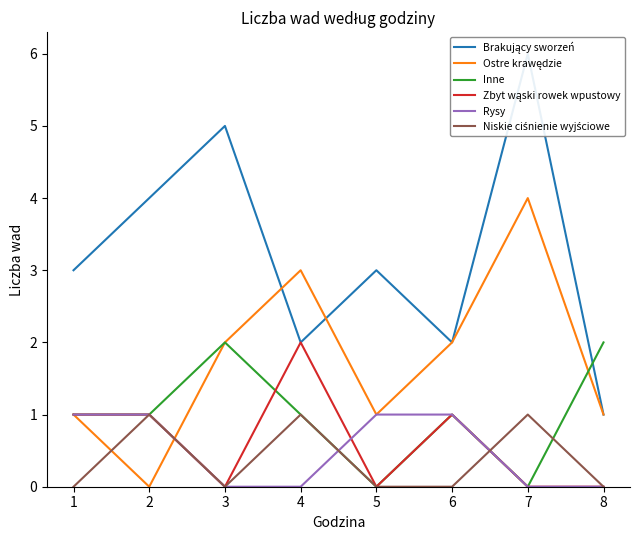

What are all the series names shown in the legend?

Brakujący sworzeń, Ostre krawędzie, Inne, Zbyt wąski rowek wpustowy, Rysy, Niskie ciśnienie wyjściowe